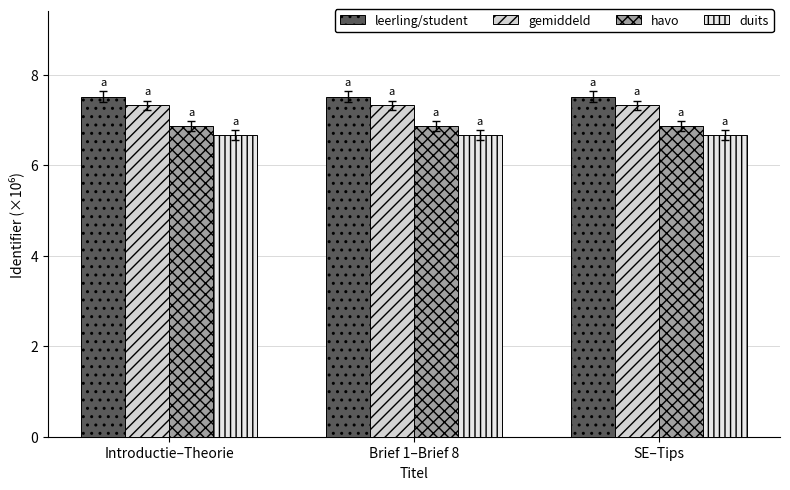

Which series changed the most between Brief 1–Brief 8 and SE–Tips?

leerling/student